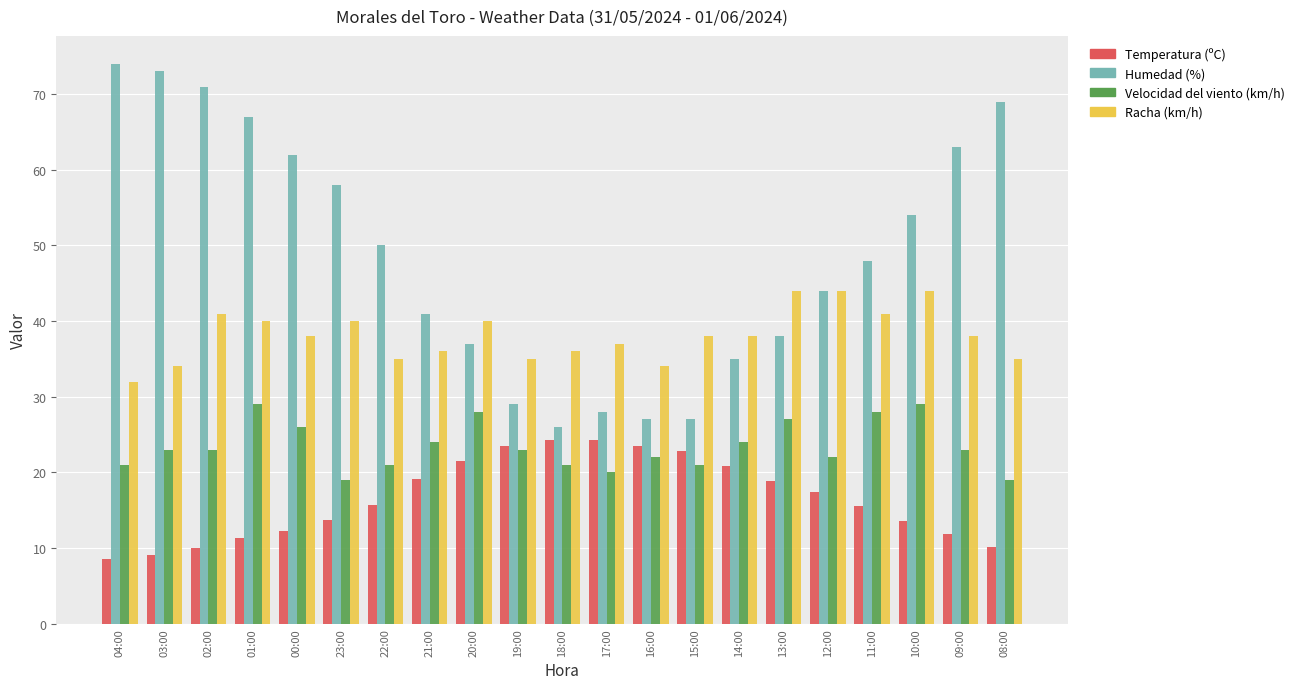

List the series in order of their overall mean, highest first.

Humedad (%), Racha (km/h), Velocidad del viento (km/h), Temperatura (ºC)